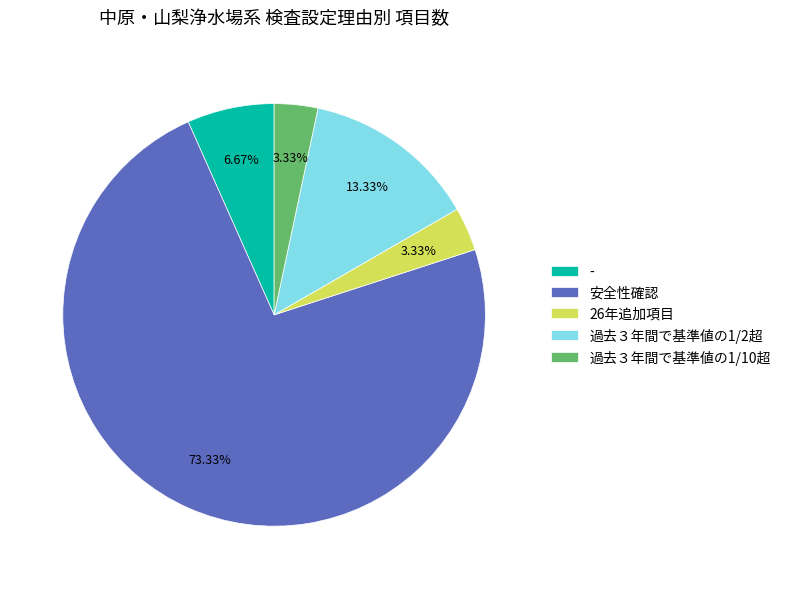

Is it true that - is 1% of the pie?

False